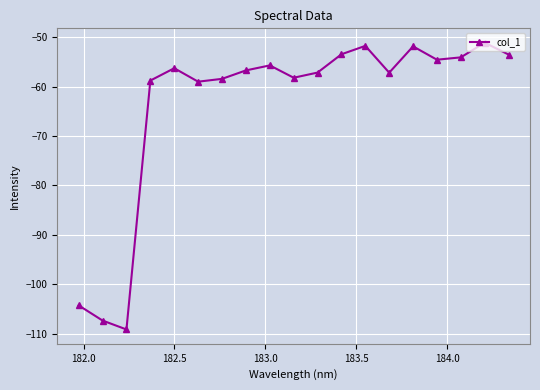

What is the maximum value shown in the chart?

-51.1